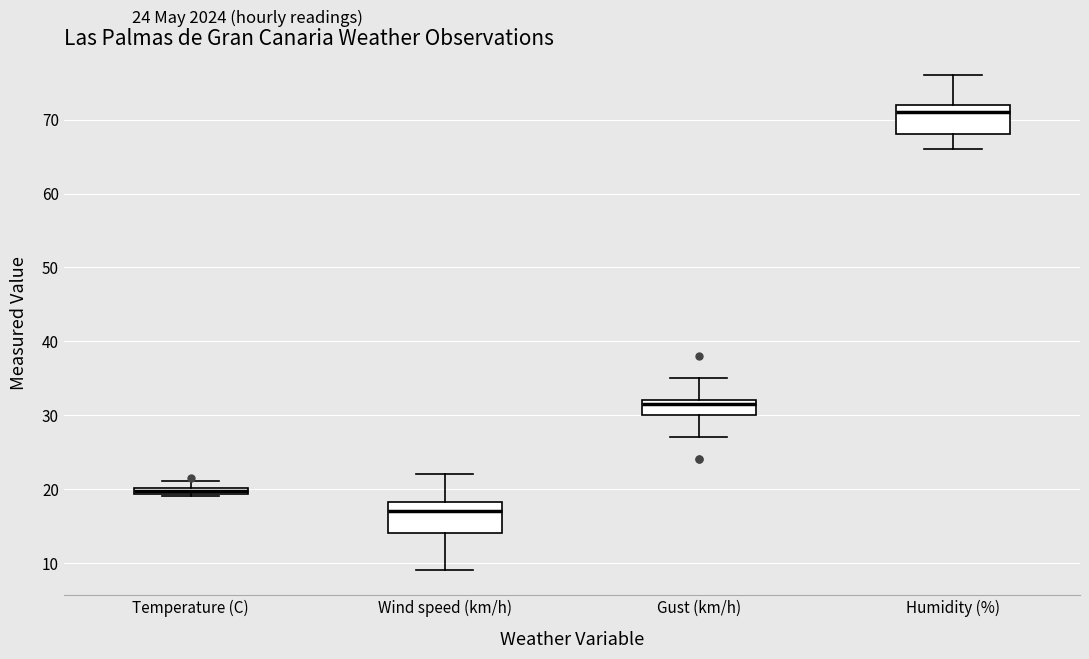

Where is the upper edge of the box for Temperature (C) on the y-axis? The values are not printed on the chart, so give them approximately, as read against the axis.

20